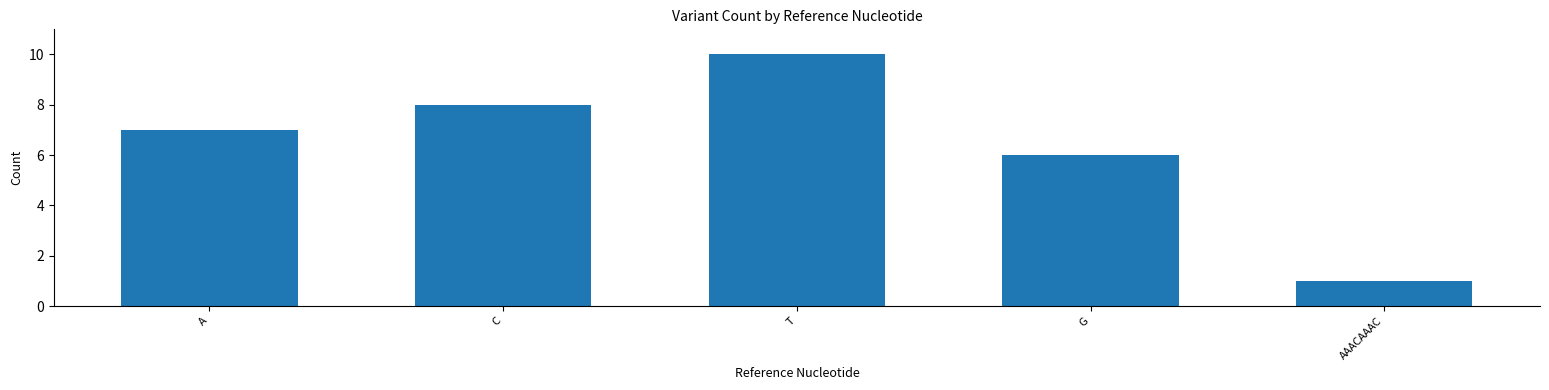

What is the difference between the maximum and second lowest values?

4